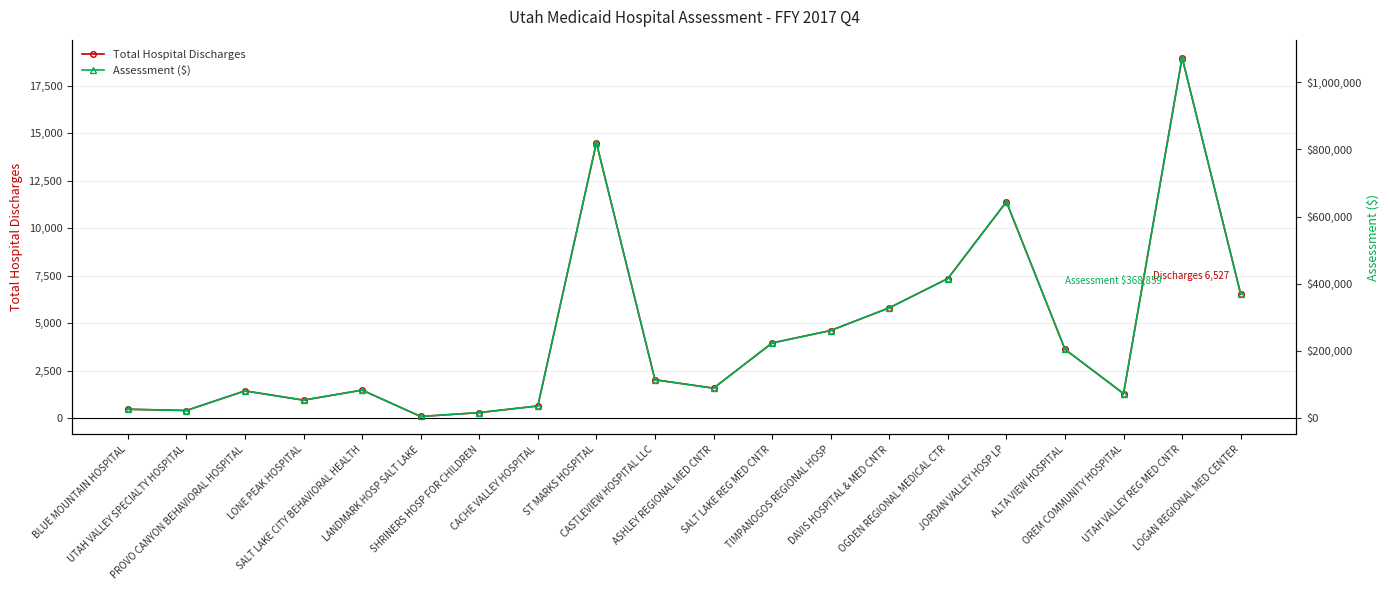

Which series has the largest range (max minus min)?

Assessment ($)